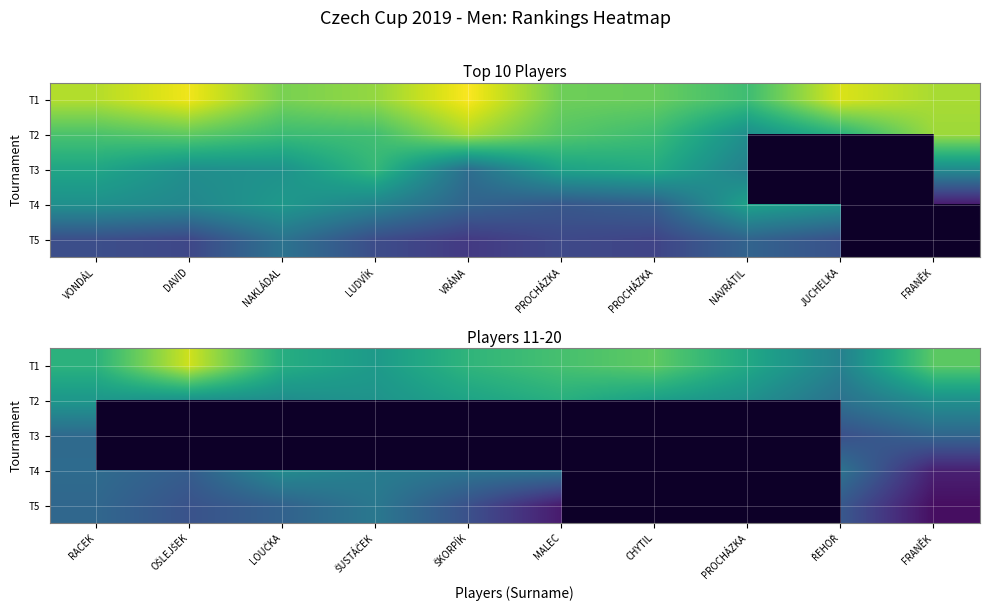

What value does the T1 series have at LOUČKA?

187.0